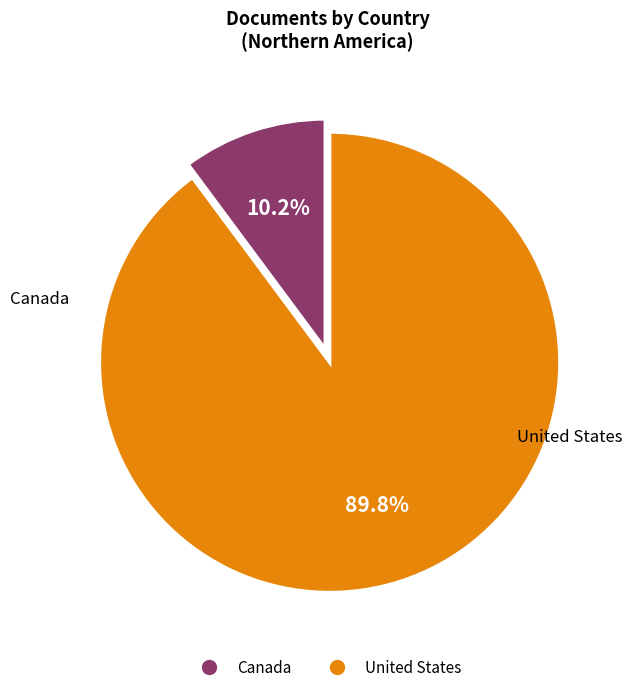

How many slices are in this pie chart?

2